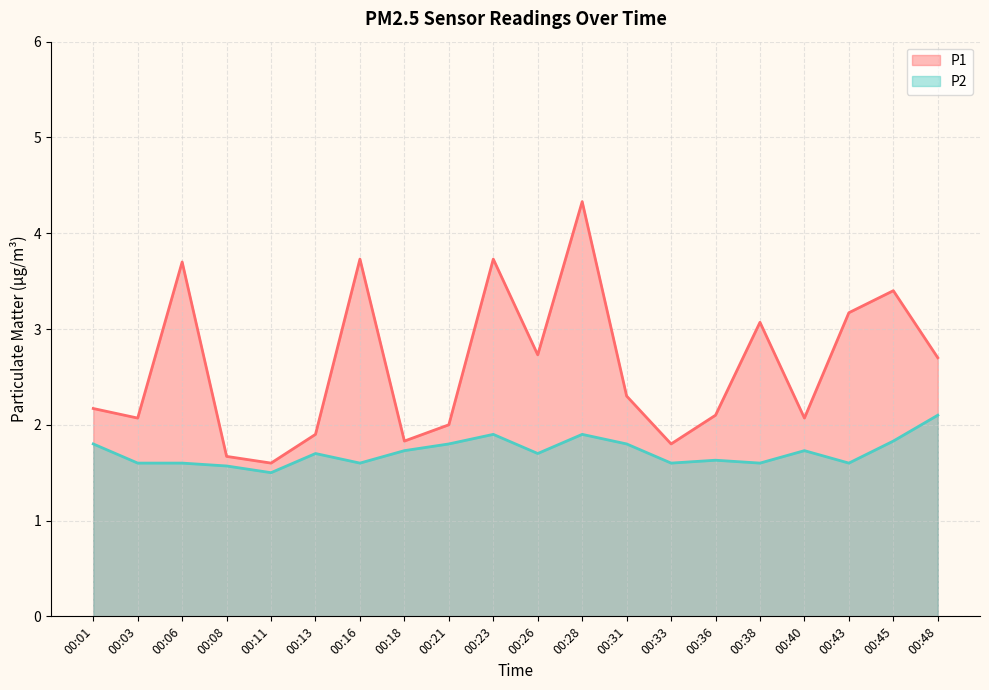

Which series has the widest spread of values?

P1